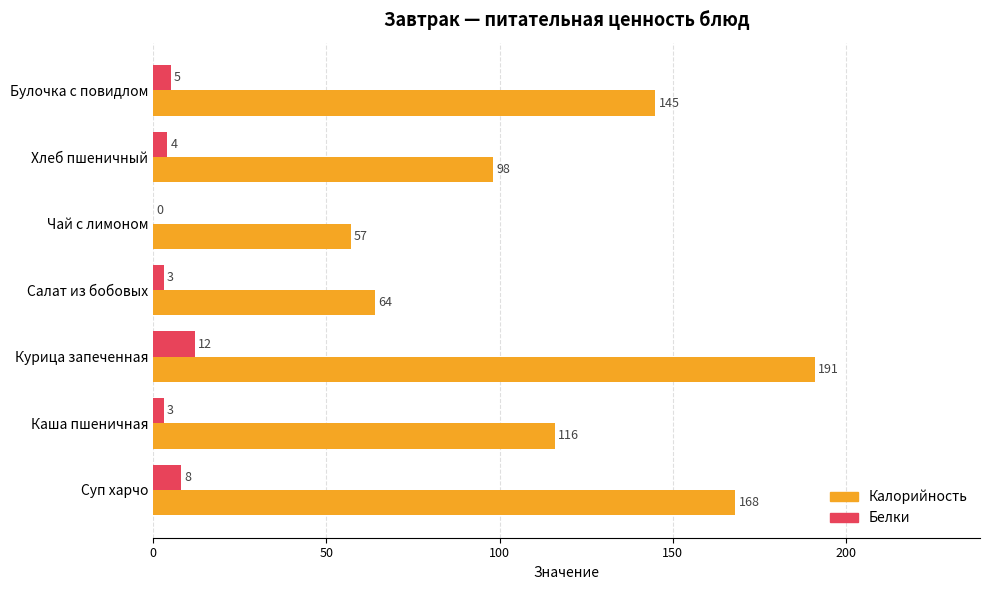

What is the highest value of the Белки series?

12